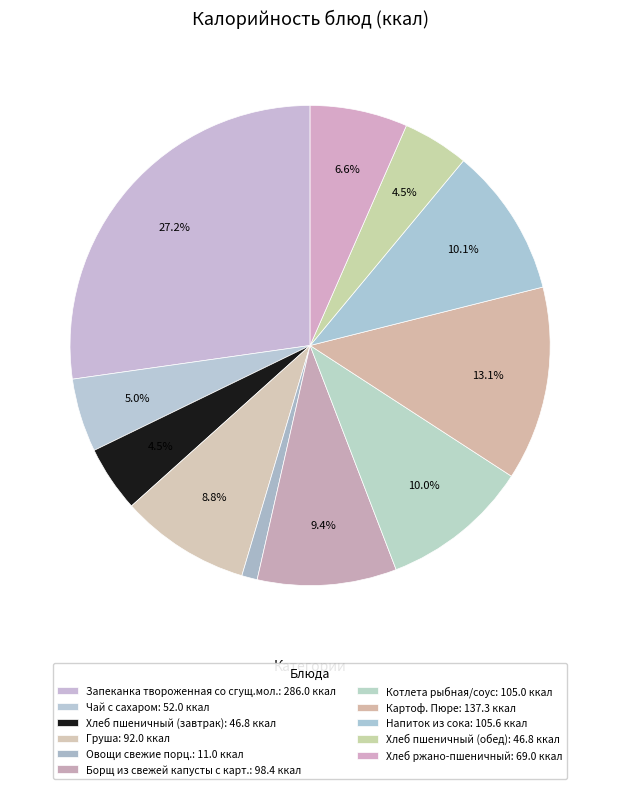

To the nearest percent, what portion does Напиток из сока represent?

10%